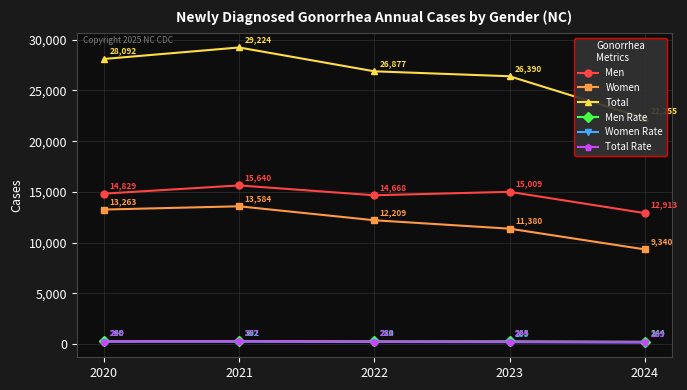

Is the value of Total at 2024 greater than the value of Total Rate at 2022?

Yes